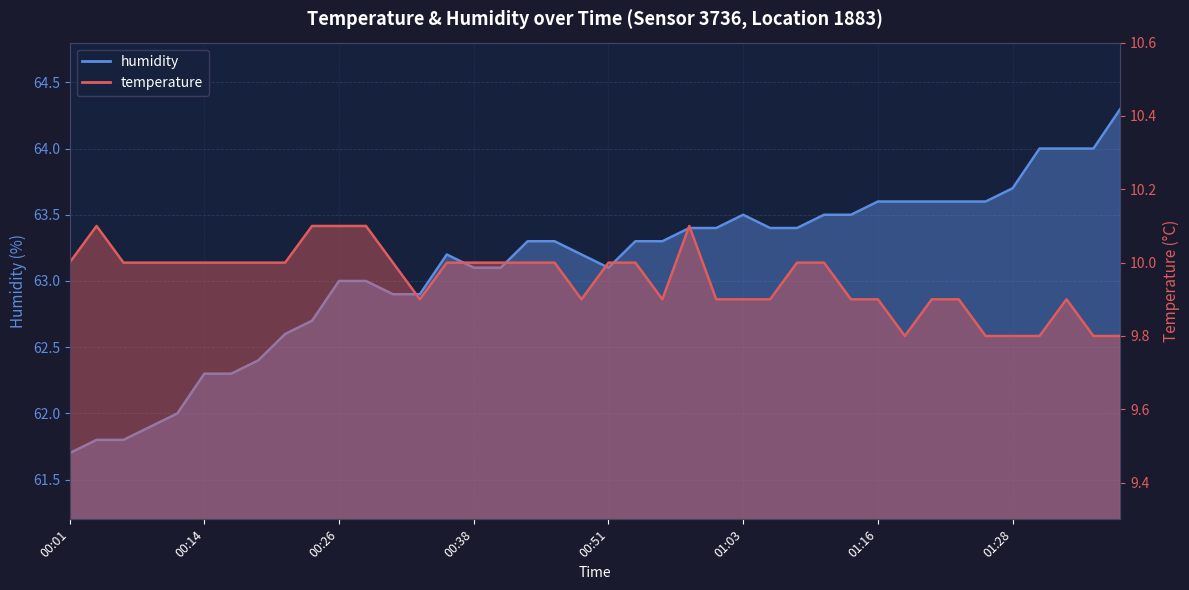

Which series has the largest range (max minus min)?

humidity